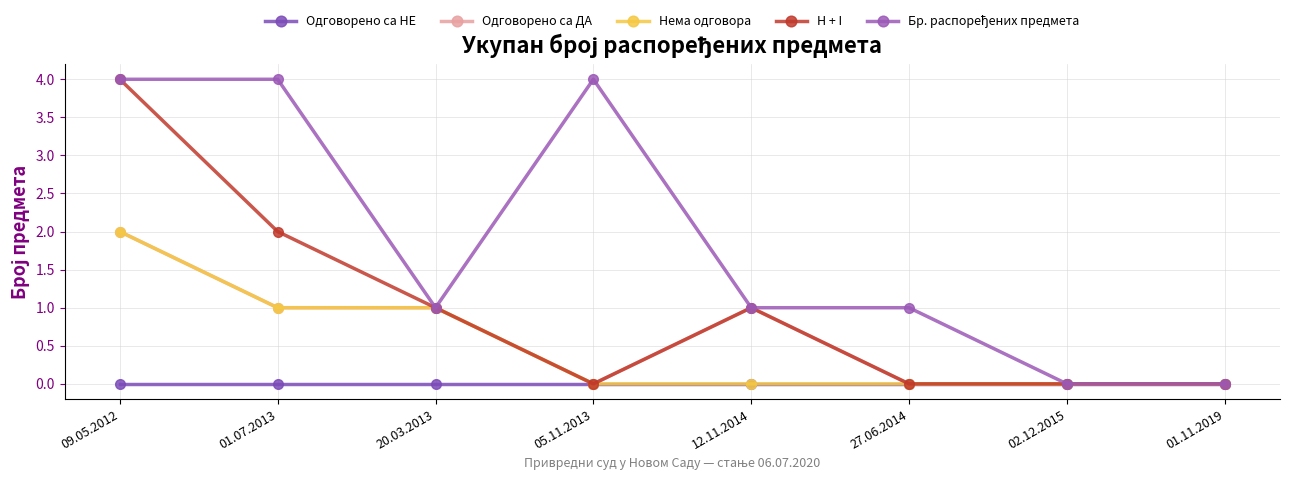

True or false: Нема одговора and Одговорено са ДА intersect in this chart.

False